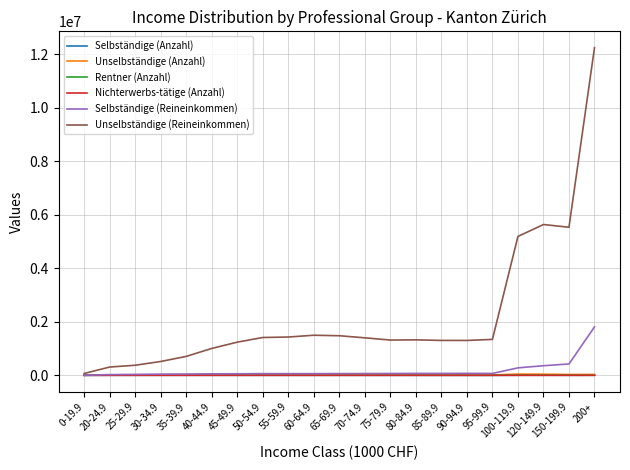

Which category has the highest value across all series?

200+